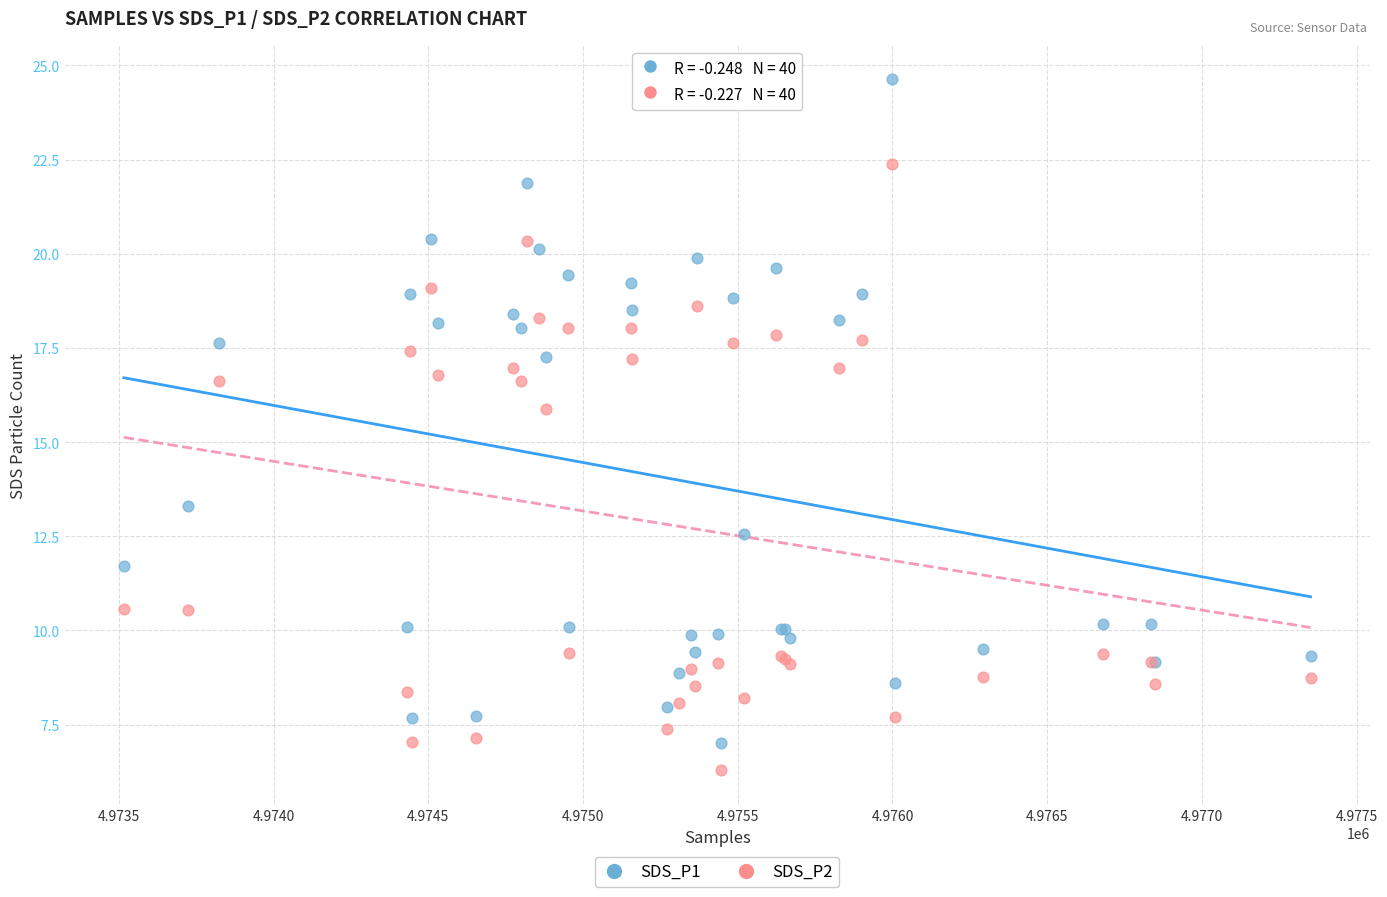

What is the X range (max minus min) for the scatter plot?

3835.0